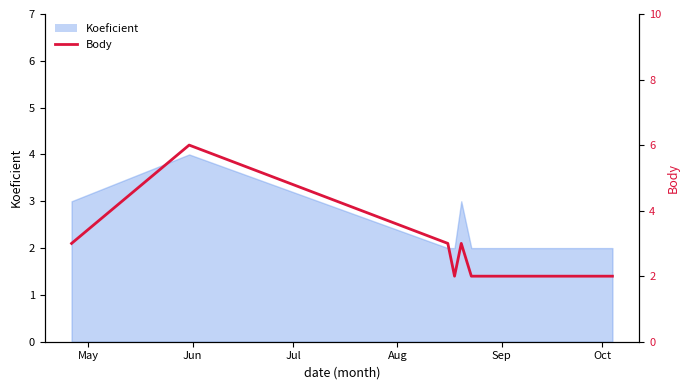

What value does the data have at May?

3